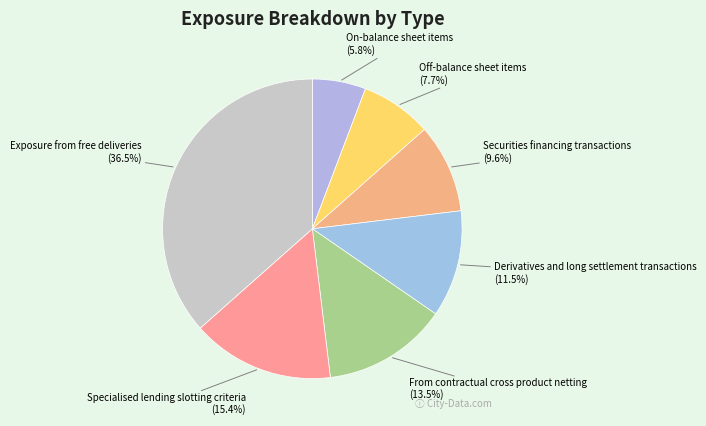

The On-balance sheet items slice represents 15% of the pie. True or false?

False